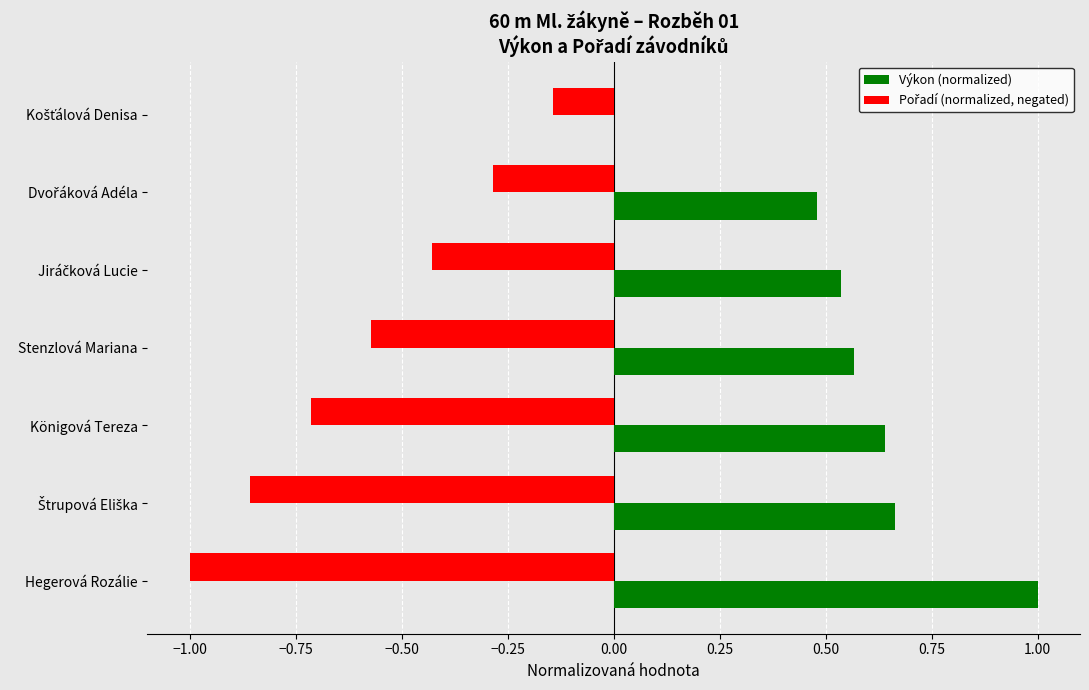

At which category does the chart reach its peak across all series?

Hegerová Rozálie